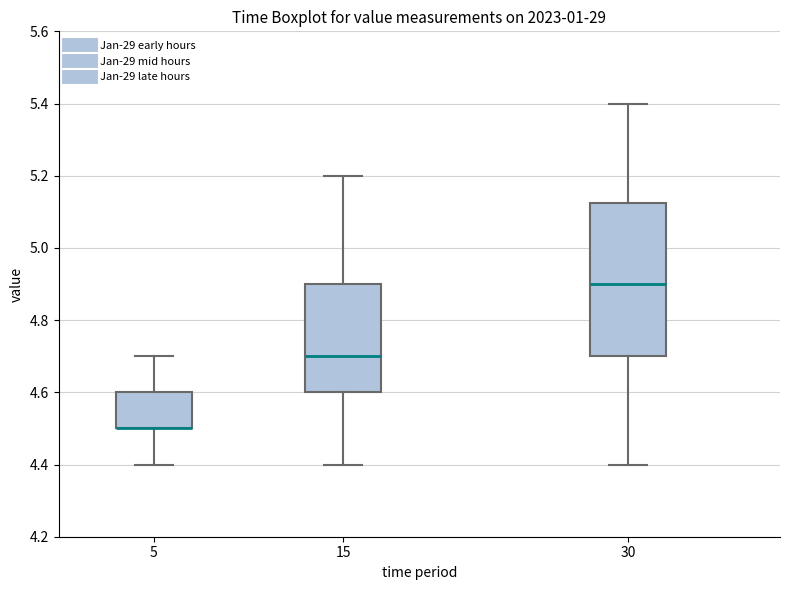

Reading left to right, read every box against the y-axis: the position of its median line, the range the box covers, and the ends of its whiskers. The values are not printed on the chart, so give them approximately, as read against the axis.

5: median 4.50 (drawn on the box's lower edge), box 4.50 to 4.60, whiskers 4.40 to 4.70
15: median 4.70, box 4.60 to 4.90, whiskers 4.40 to 5.20
30: median 4.90, box 4.70 to 5.12, whiskers 4.40 to 5.40